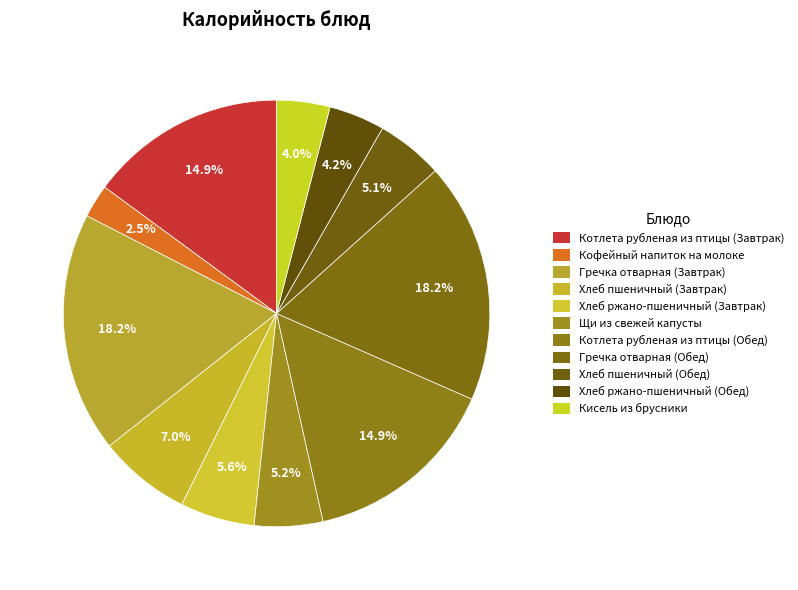

What percentage is the Котлета рубленая из птицы (Завтрак) slice, to the nearest percent?

15%